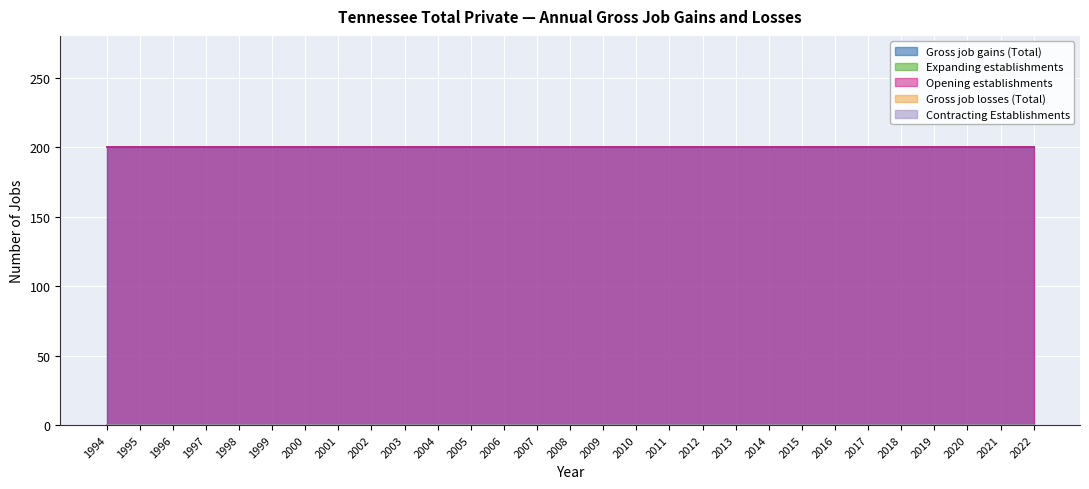

Reading left to right, what are all the values shown in this chart?

Gross job gains (Total): 200	200	200	200	200	200	200	200	200	200	200	200	200	200	200	200	200	200	200	200	200	200	200	200	200	200	200	200	200
Expanding establishments: 0	0	0	0	0	0	0	0	0	0	0	0	0	0	0	0	0	0	0	0	0	0	0	0	0	0	0	0	0
Opening establishments: 200	200	200	200	200	200	200	200	200	200	200	200	200	200	200	200	200	200	200	200	200	200	200	200	200	200	200	200	200
Gross job losses (Total): 0	0	0	0	0	0	0	0	0	0	0	0	0	0	0	0	0	0	0	0	0	0	0	0	0	0	0	0	0
Contracting Establishments: 0	0	0	0	0	0	0	0	0	0	0	0	0	0	0	0	0	0	0	0	0	0	0	0	0	0	0	0	0